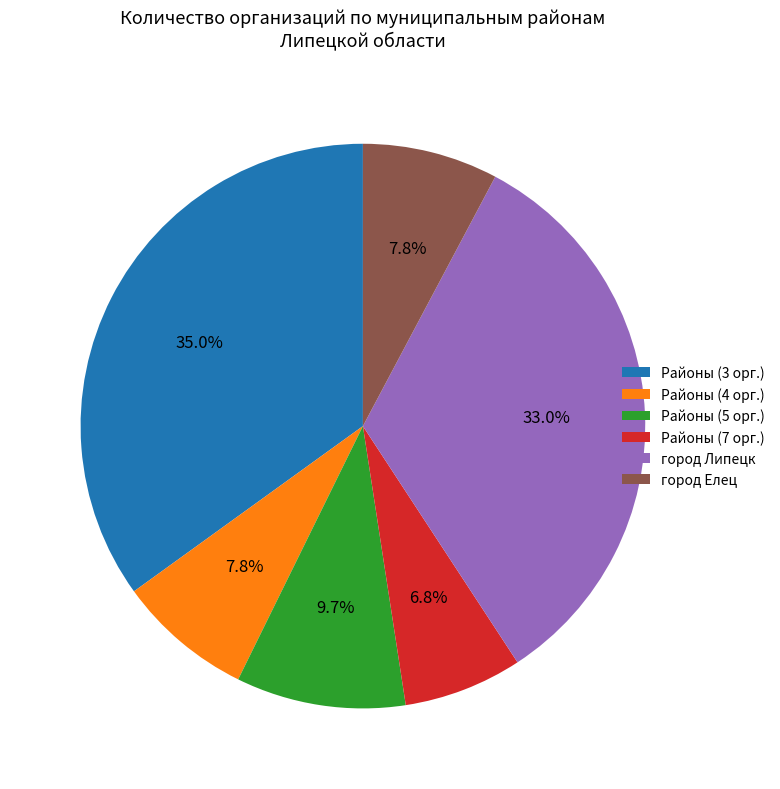

What is the ratio of the value at Районы (5 орг.) to the value at город Липецк?

0.3